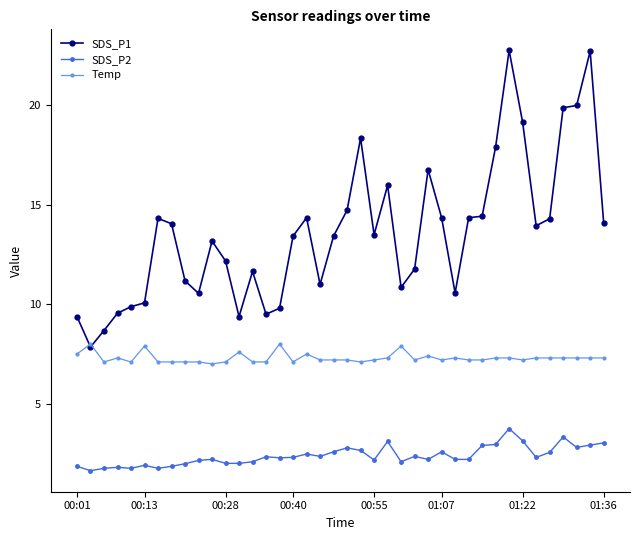

What is the highest value of the SDS_P1 series?

22.8